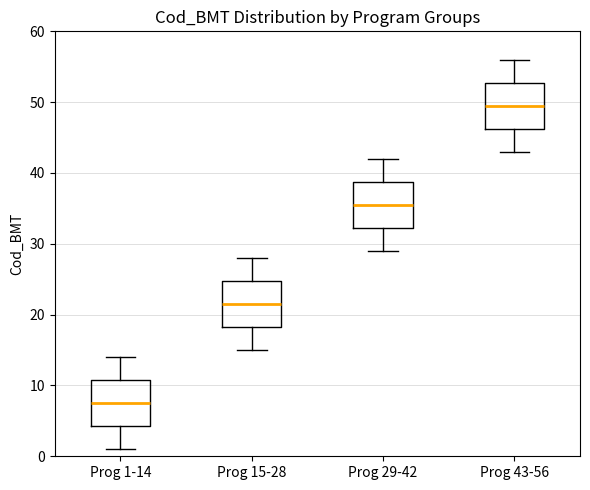

Reading left to right, read every box against the y-axis: the position of its median line, the range the box covers, and the ends of its whiskers. The values are not printed on the chart, so give them approximately, as read against the axis.

Prog 1-14: median 8, box 4 to 11, whiskers 1 to 14
Prog 15-28: median 22, box 18 to 25, whiskers 15 to 28
Prog 29-42: median 36, box 32 to 39, whiskers 29 to 42
Prog 43-56: median 50, box 46 to 53, whiskers 43 to 56